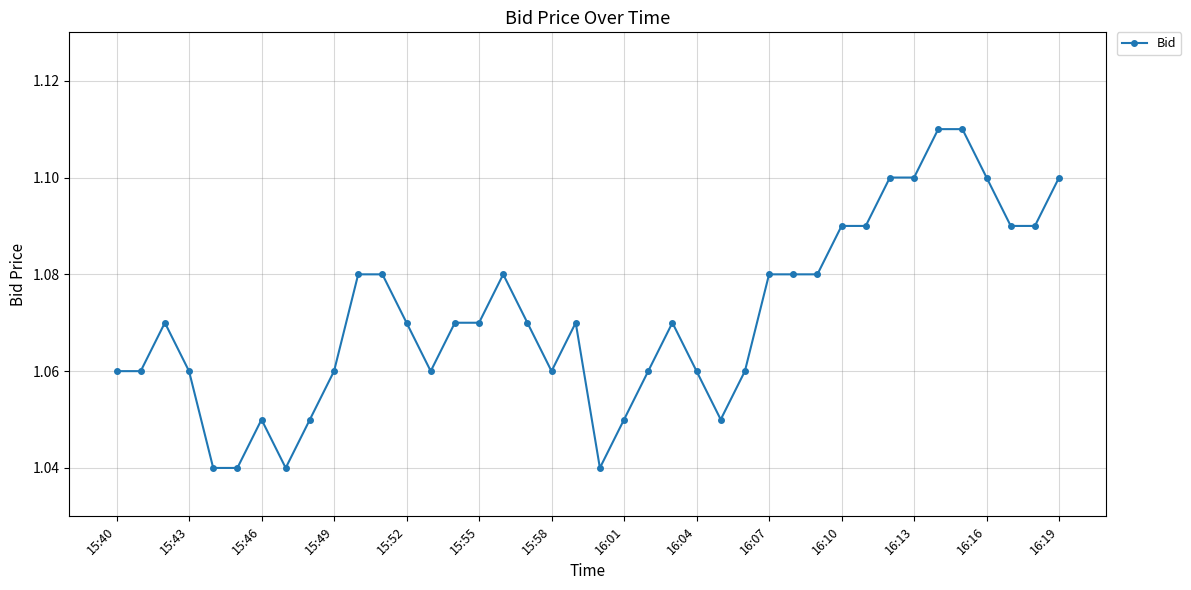

Reading left to right, list all the values displayed in this chart.

1.1	1.1	1.1	1.1	1.1	1.1	1.1	1.1	1.1	1.1	1.1	1.1	1.1	1.1	1.1	1.1	1.1	1.1	1.1	1.0	1.1	1.1	1.1	1.1	1.1	1.1	1.1	1.1	1.1	1.1	1.1	1.1	1.0	1.1	1.0	1.0	1.1	1.1	1.1	1.1